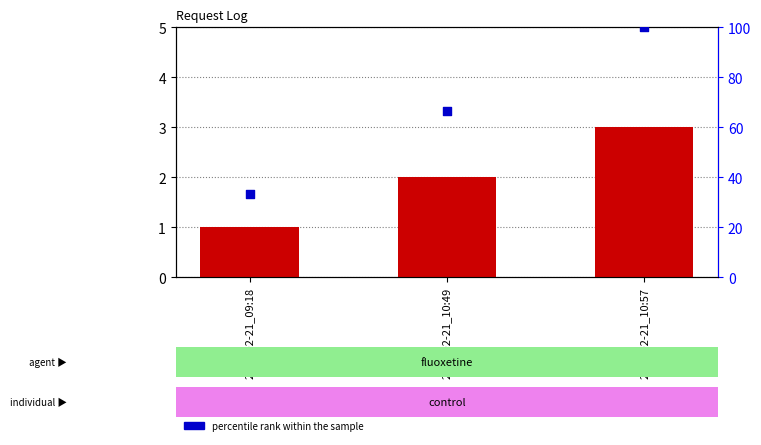

At how many categories does at least one series exceed 82?

1